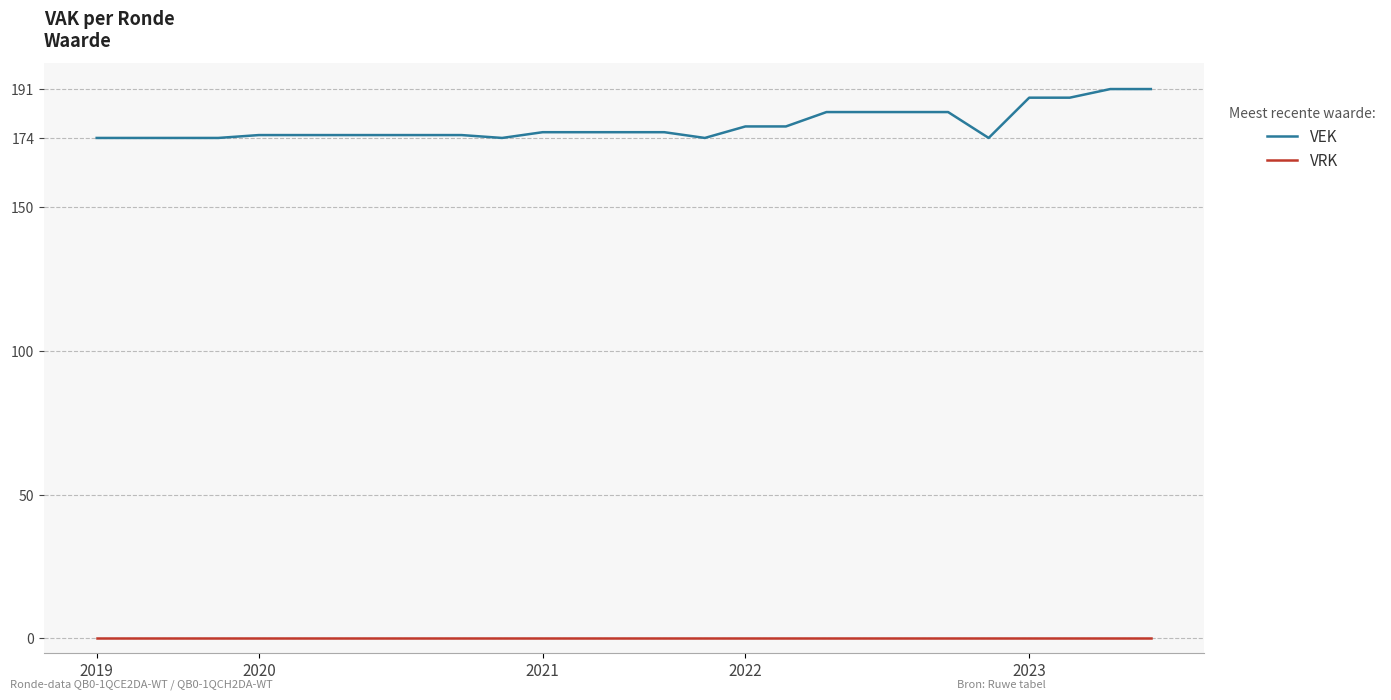

Which series has the largest range (max minus min)?

VEK